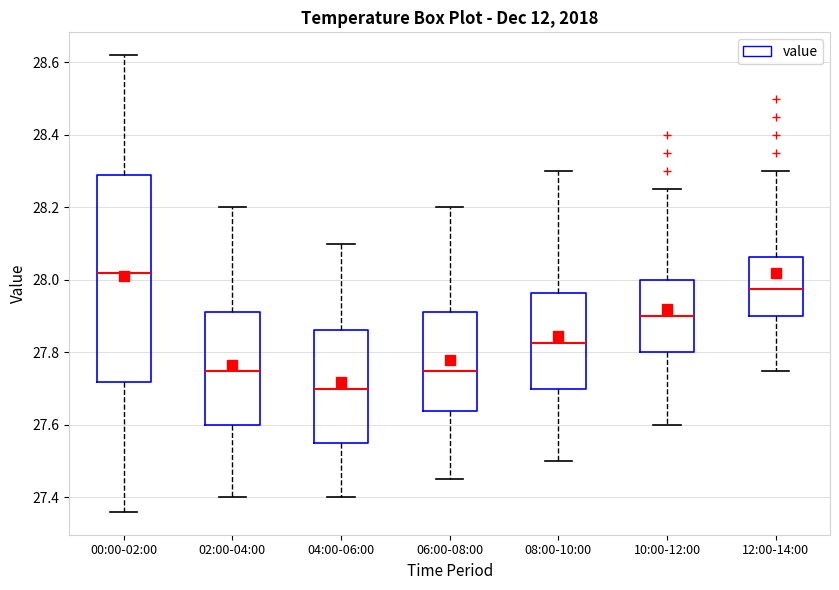

Comparing the boxes themselves (not the whiskers), which one is the tallest?

00:00-02:00